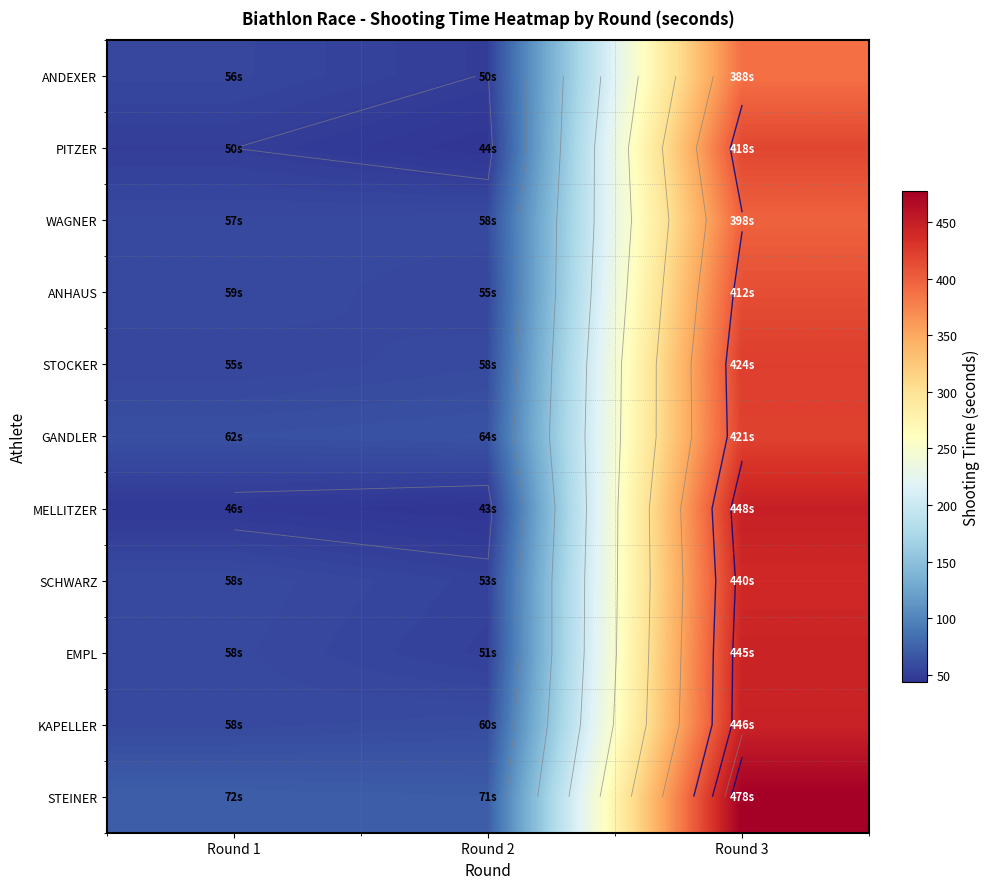

Which series changed the most between Round 2 and Round 3?

STEINER